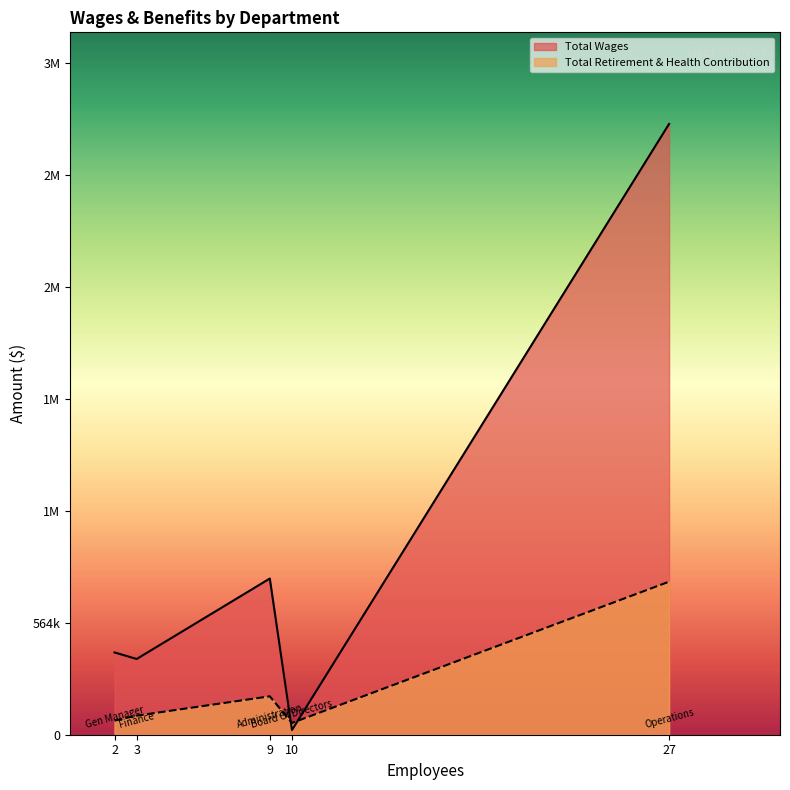

Rank the categories by Total Wages value from lowest to highest.

Board Of Directors, Finance, Gen Manager, Administration, Operations